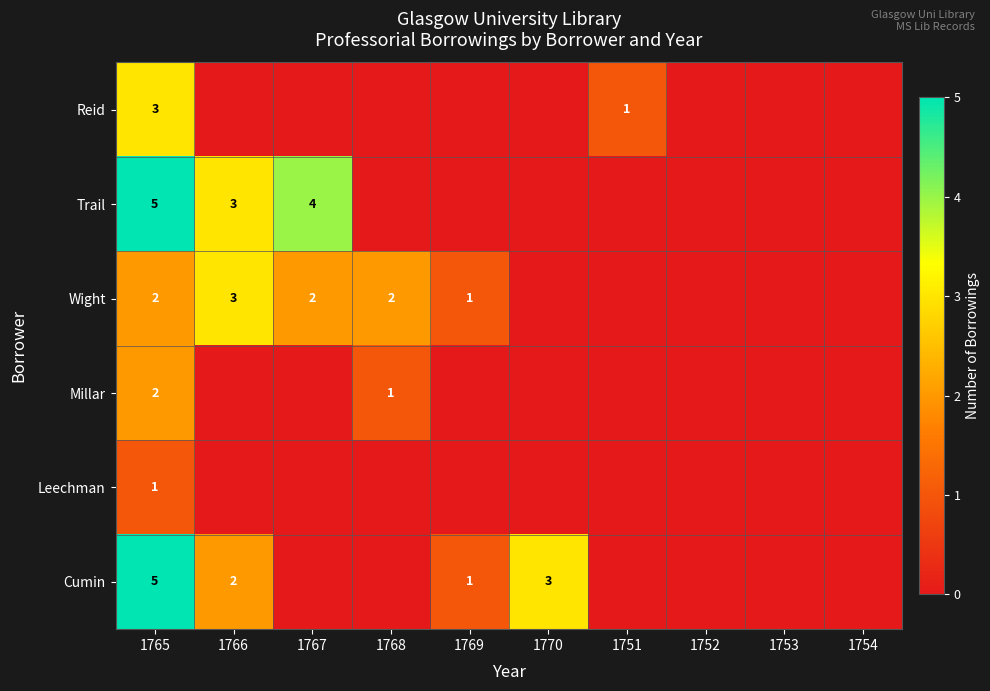

What is the total value across all series at 1765?

18